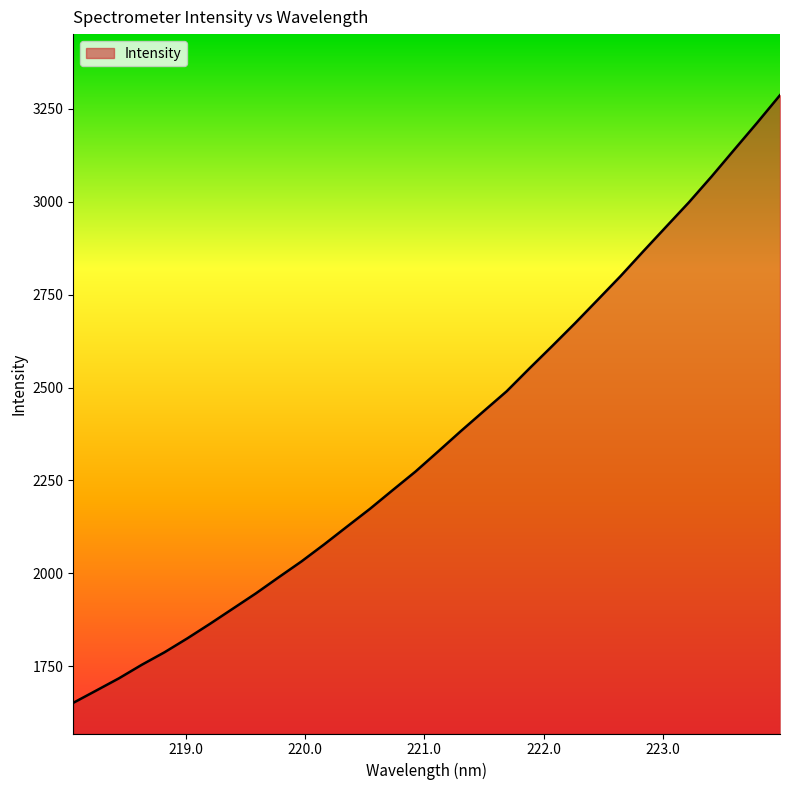

What is the smallest value displayed?

1651.5